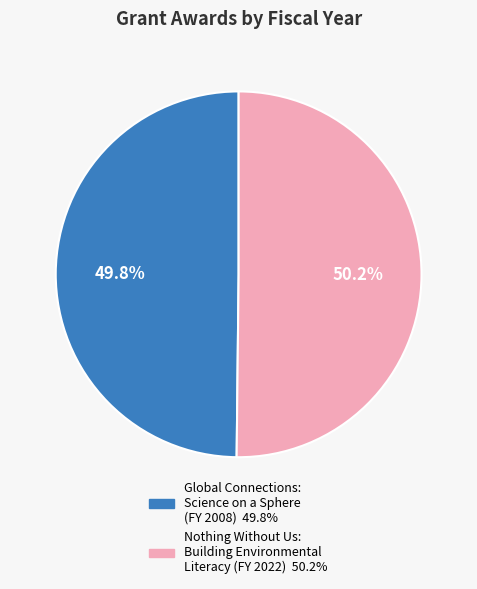

To the nearest percent, what is the combined percentage of Global Connections: Science on a Sphere and Nothing Without Us: Building Environmental Literacy?

100%